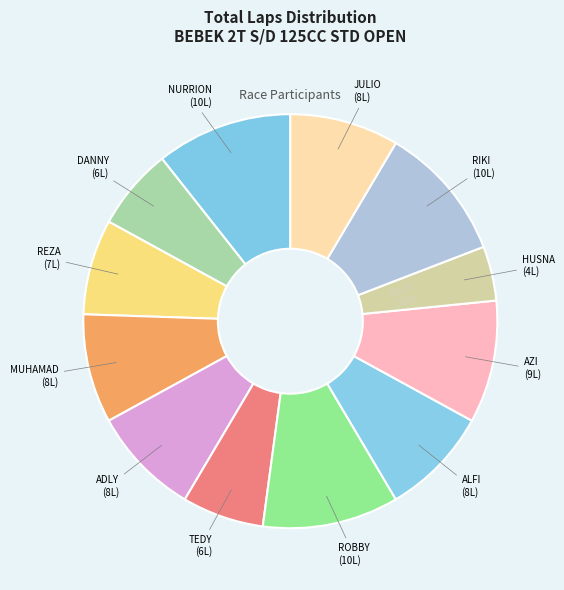

How many segments does this pie chart have?

12